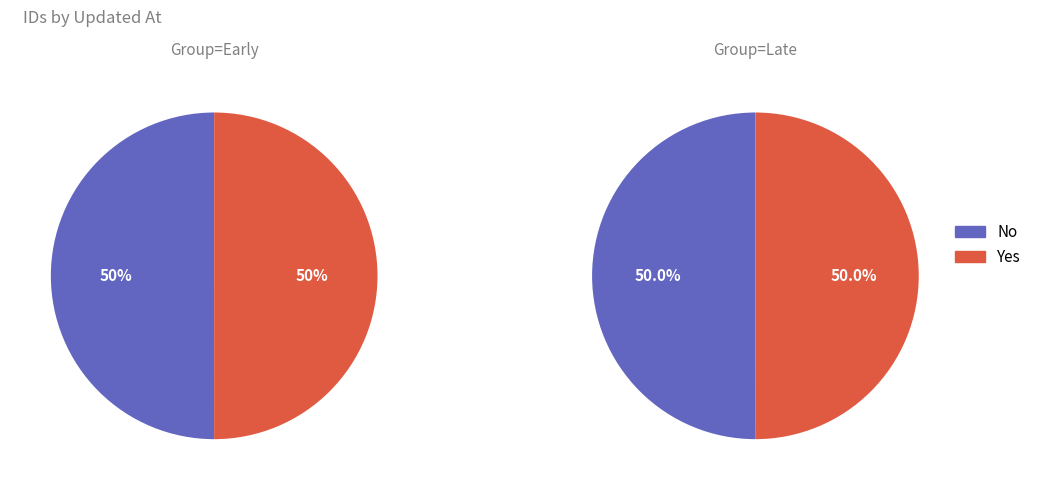

The 2013-06-21 20:28:43 UTC slice represents 21% of the pie. True or false?

False